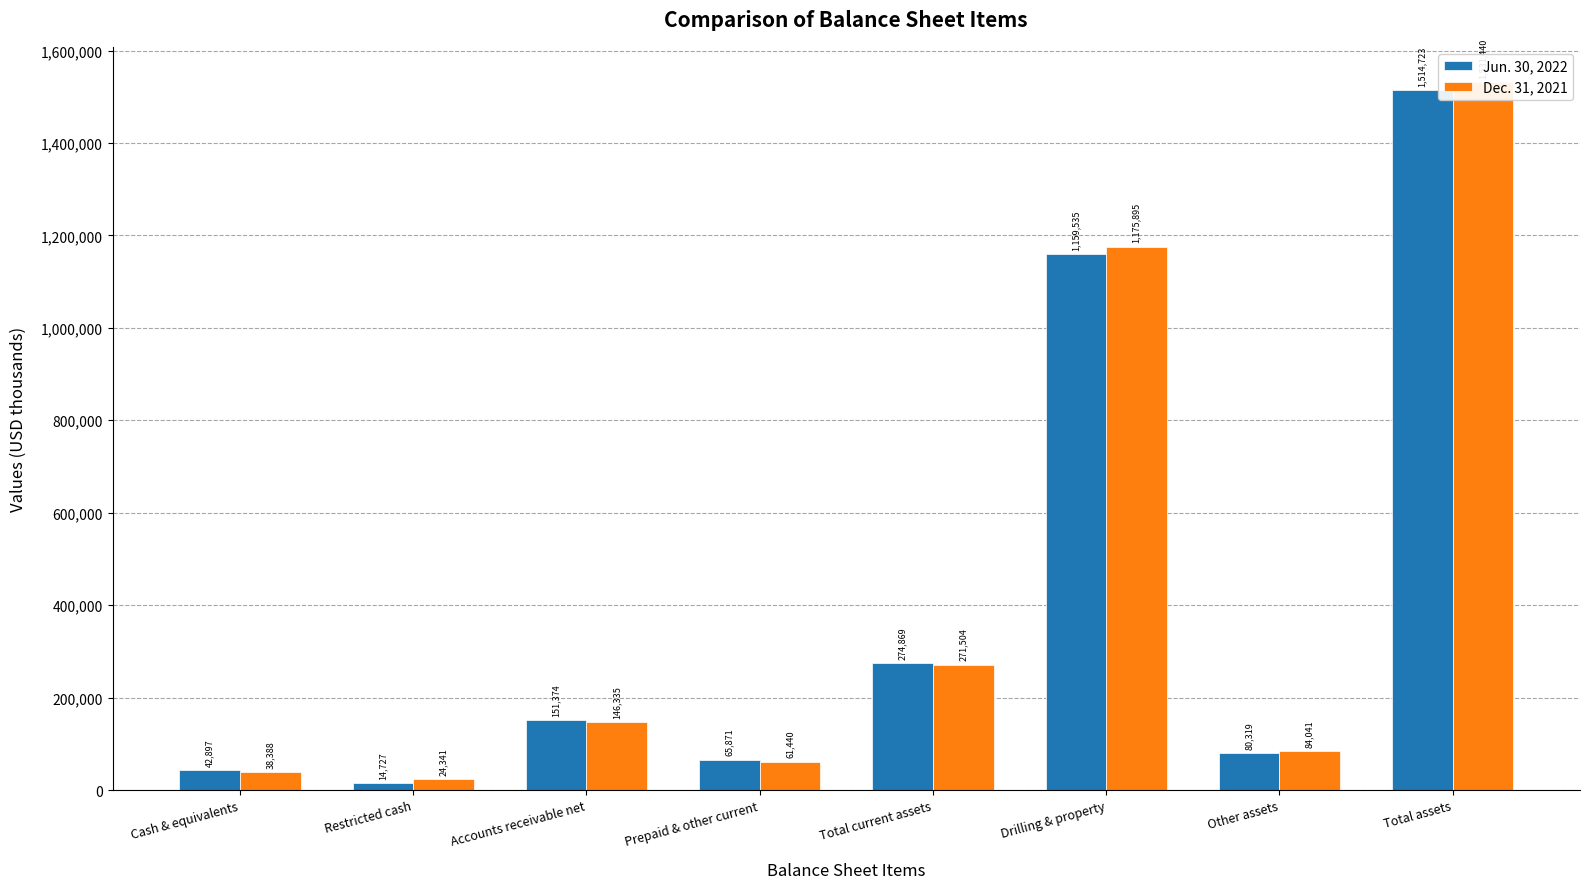

List the series in order of their overall mean, lowest first.

Jun. 30, 2022, Dec. 31, 2021